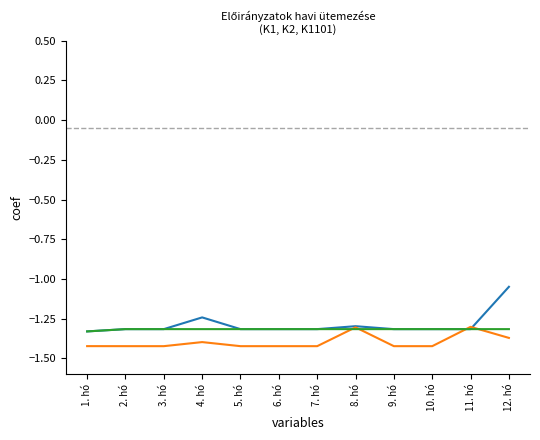

What position from the right is 12. hó?

1